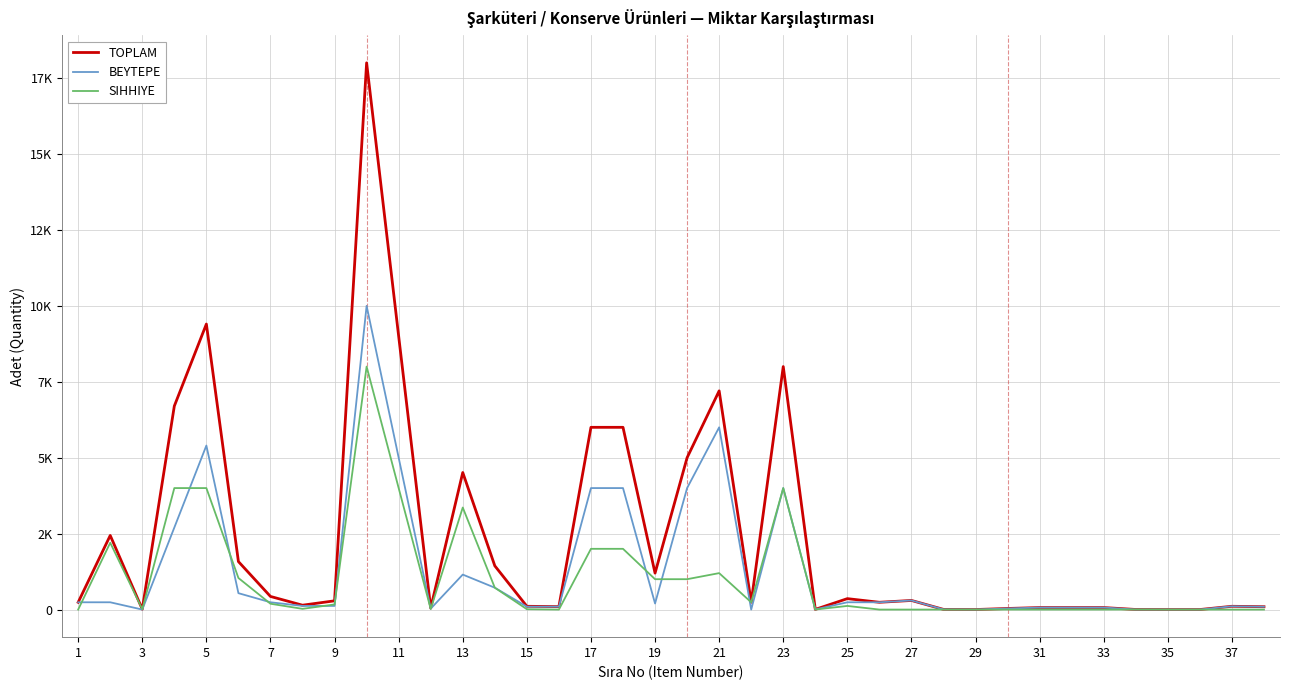

In SIHHIYE, how many points are lower than both neighbors (excluding endpoints)?

6